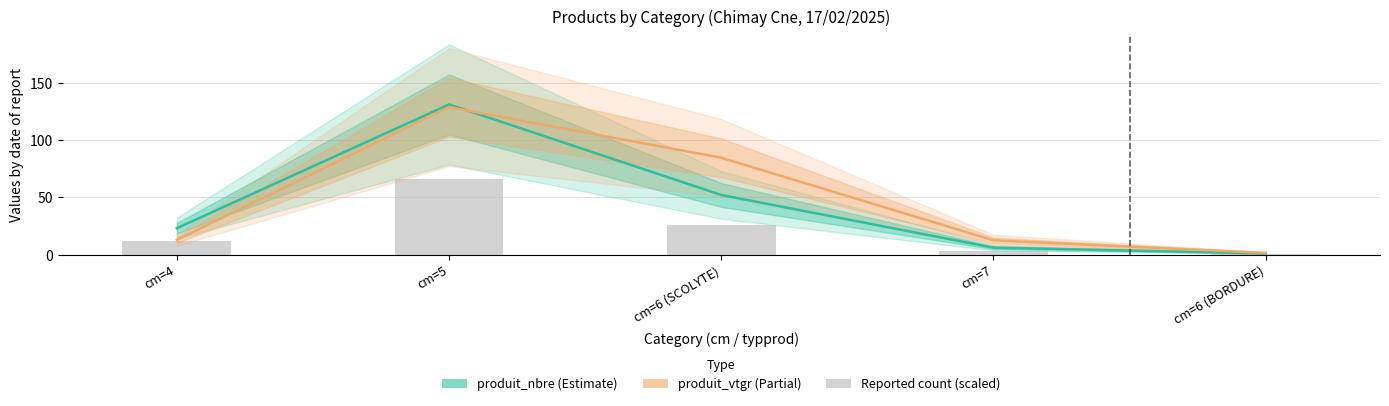

Is it true that produit_vtgr equals 84.5 at cm=6 (SCOLYTE)?

True